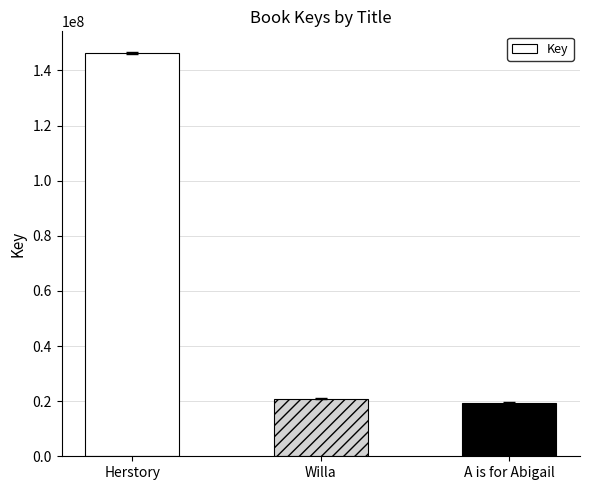

True or false: the data shows 219816014 at Herstory.

False